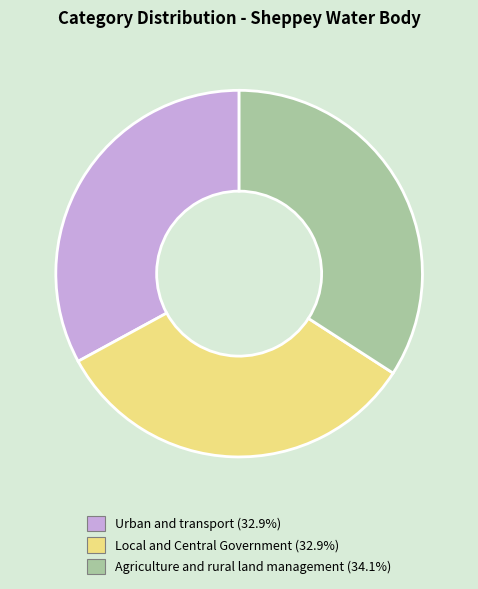

Is there a majority slice in this chart?

No